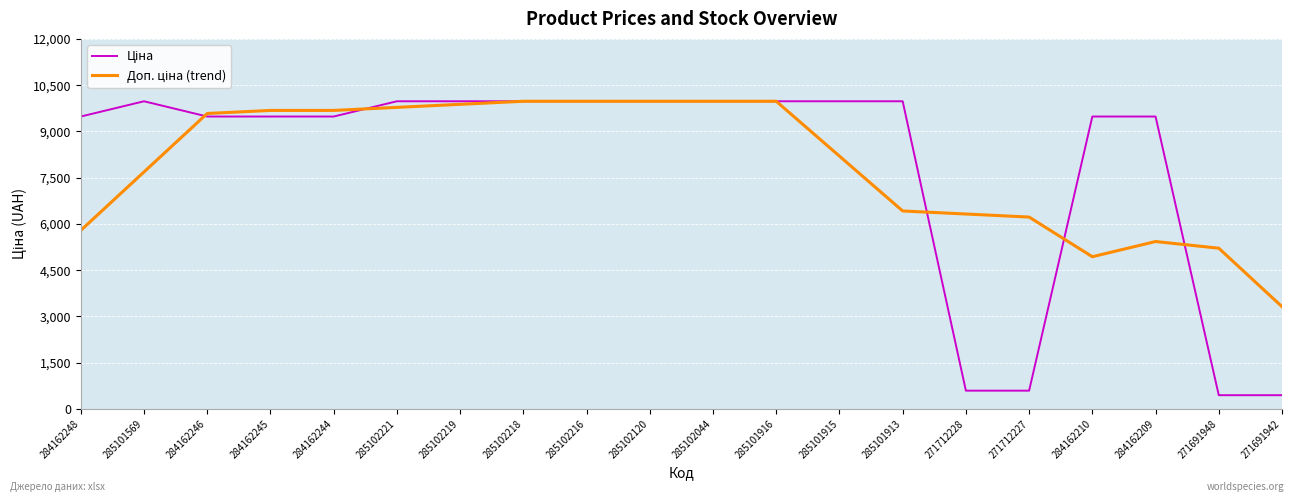

What is the spread (max minus min) of values at 285102219?

99.0